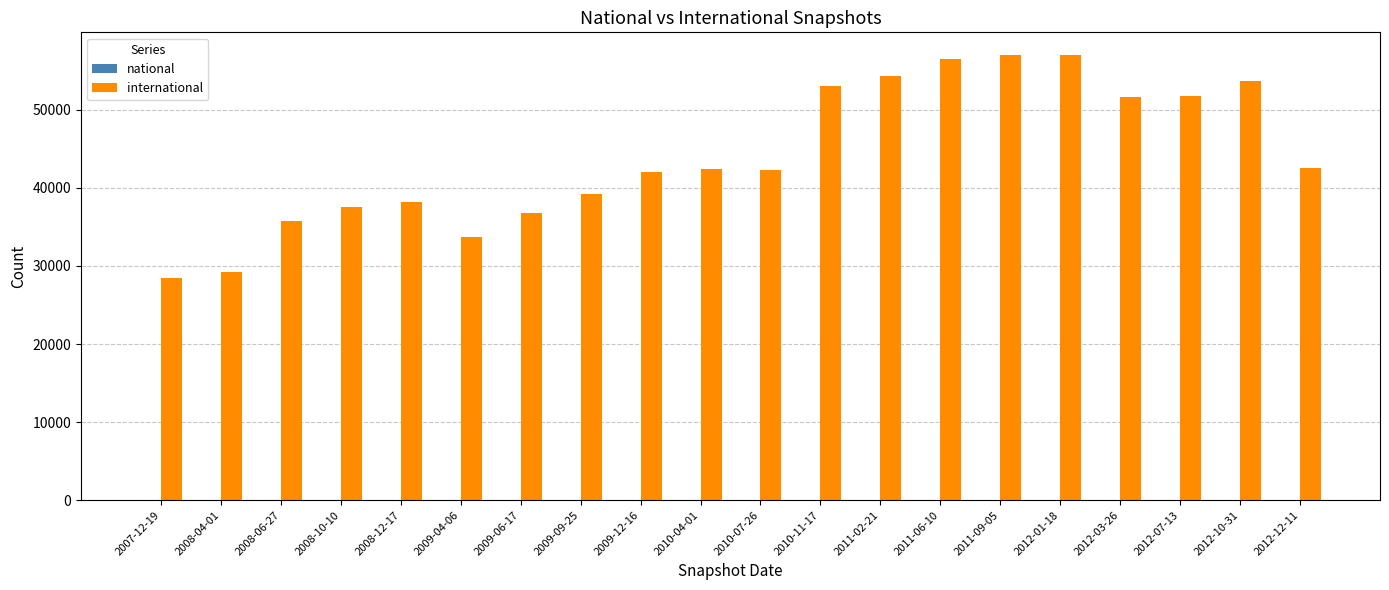

What is the difference between the second highest and minimum values?

28542